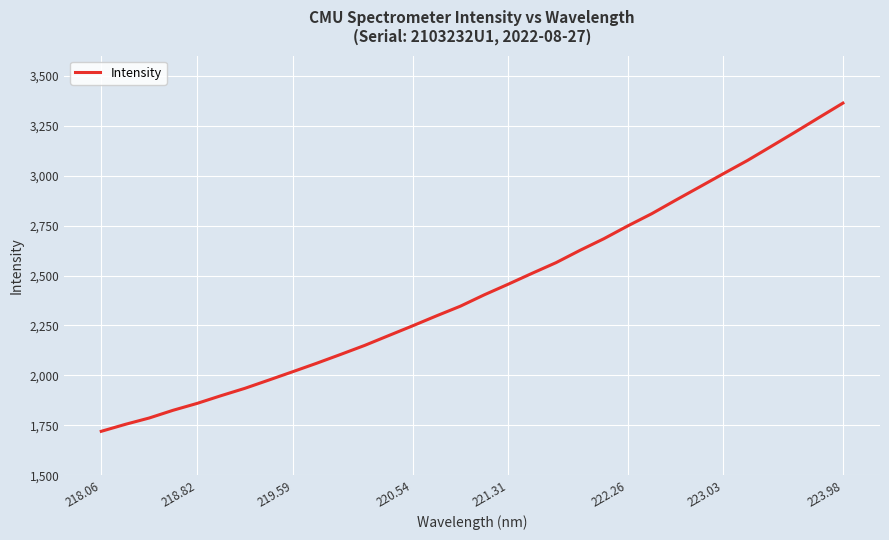

What is the smallest value displayed?

1720.7